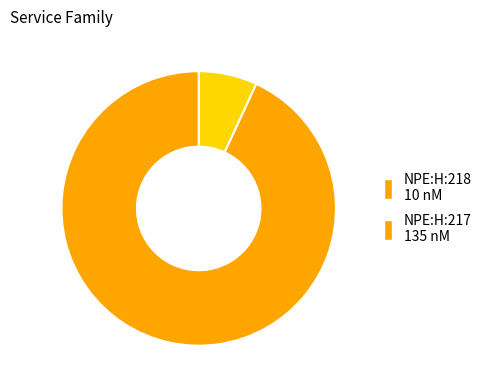

Is there any slice that represents more than half of the pie?

Yes